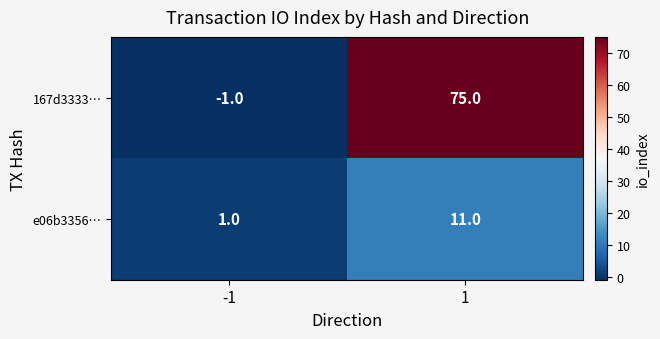

At how many categories does at least one series exceed 54?

1